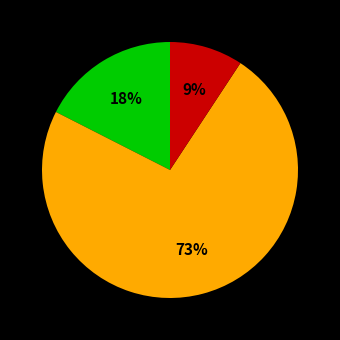

To the nearest percent, what is the difference between the largest and smallest slice percentages?

64%